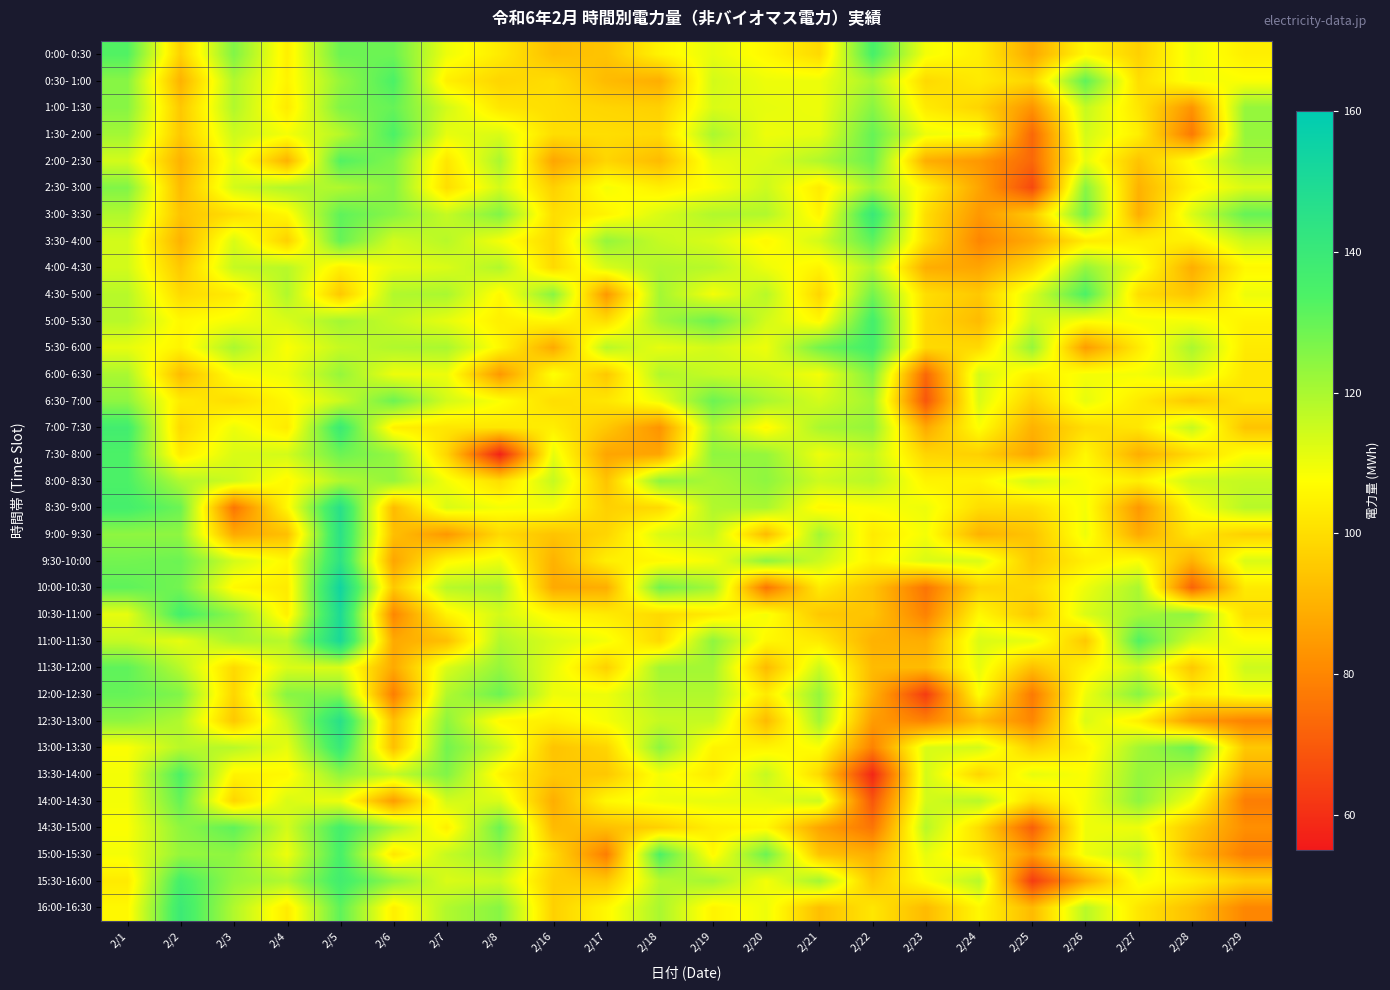

At 2/2, list the series in order from largest to smallest.

16:00-16:30, 10:30-11:00, 15:30-16:00, 13:30-14:00, 14:00-14:30, 8:30- 9:00, 9:30-10:00, 10:00-10:30, 12:00-12:30, 9:00- 9:30, 14:30-15:00, 15:00-15:30, 8:00- 8:30, 12:30-13:00, 11:30-12:00, 13:00-13:30, 11:00-11:30, 5:00- 5:30, 5:30- 6:00, 6:30- 7:00, 7:30- 8:00, 4:30- 5:00, 7:00- 7:30, 0:00- 0:30, 1:00- 1:30, 1:30- 2:00, 4:00- 4:30, 3:00- 3:30, 2:30- 3:00, 6:00- 6:30, 0:30- 1:00, 2:00- 2:30, 3:30- 4:00